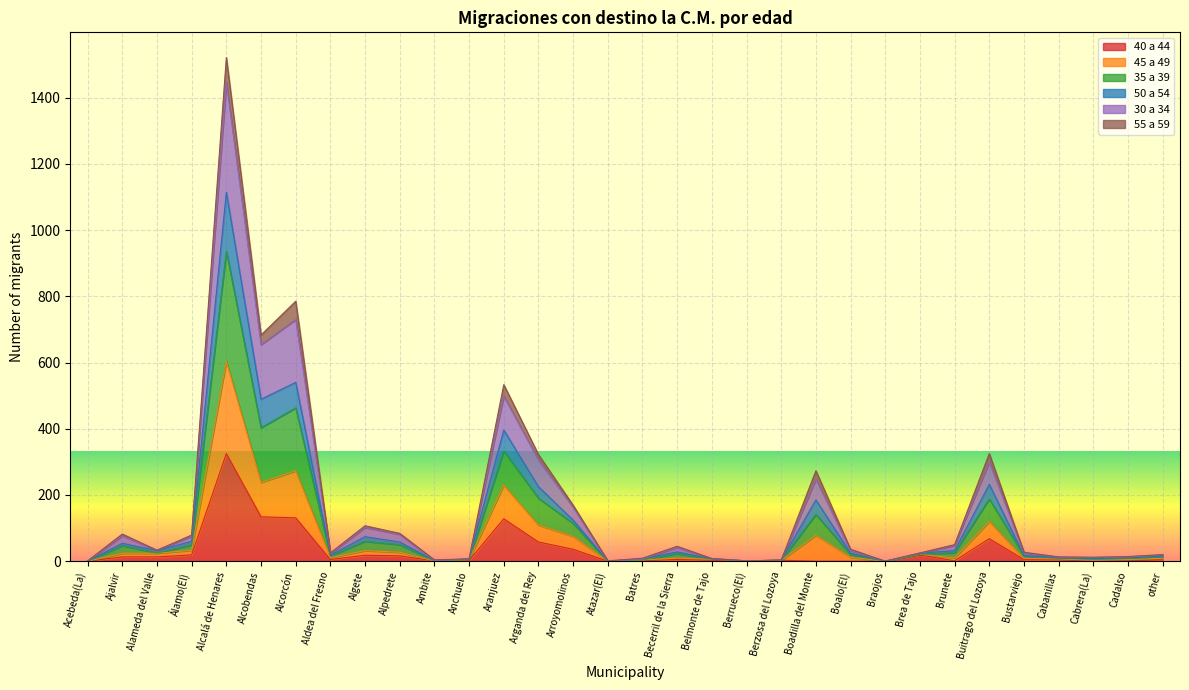

Where does the 35 a 39 series first go above 32?

Ajalvir